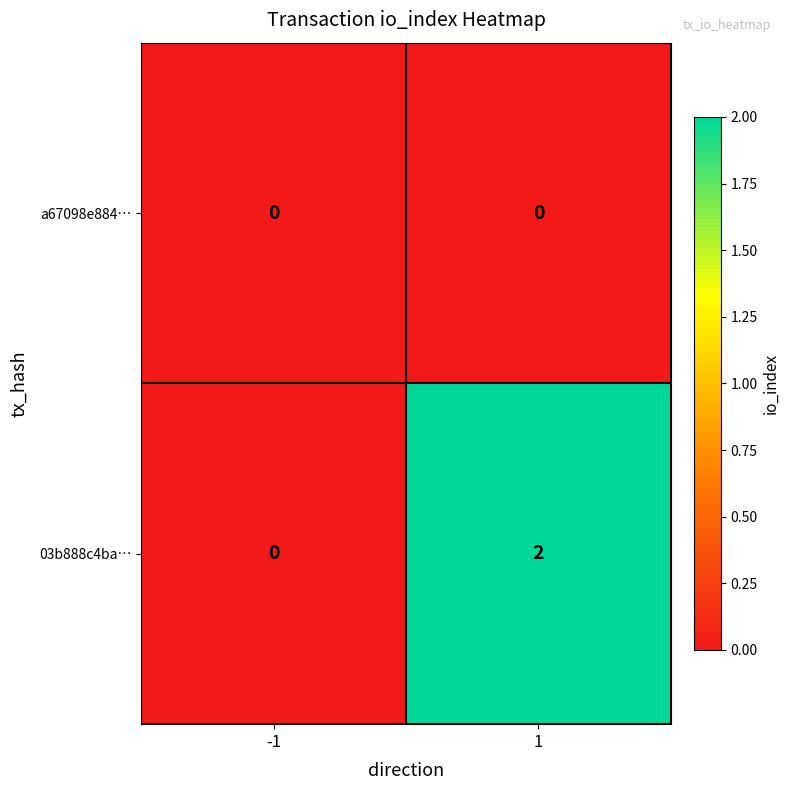

Reading left to right, what are all the values shown in this chart?

a67098e884…: -1=0	1=0
03b888c4ba…: -1=0	1=2